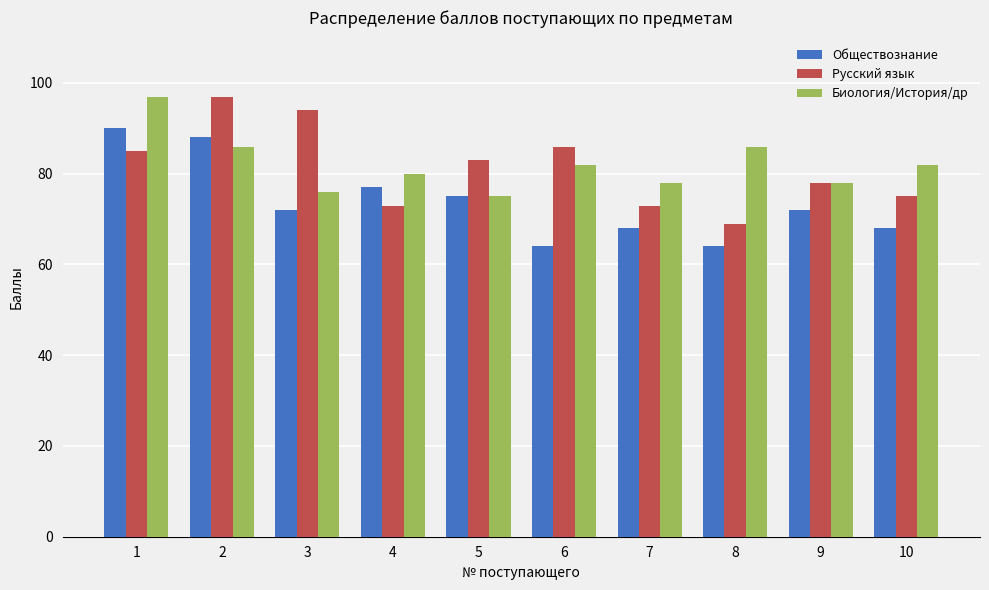

What is the total value across all series at 2?

271